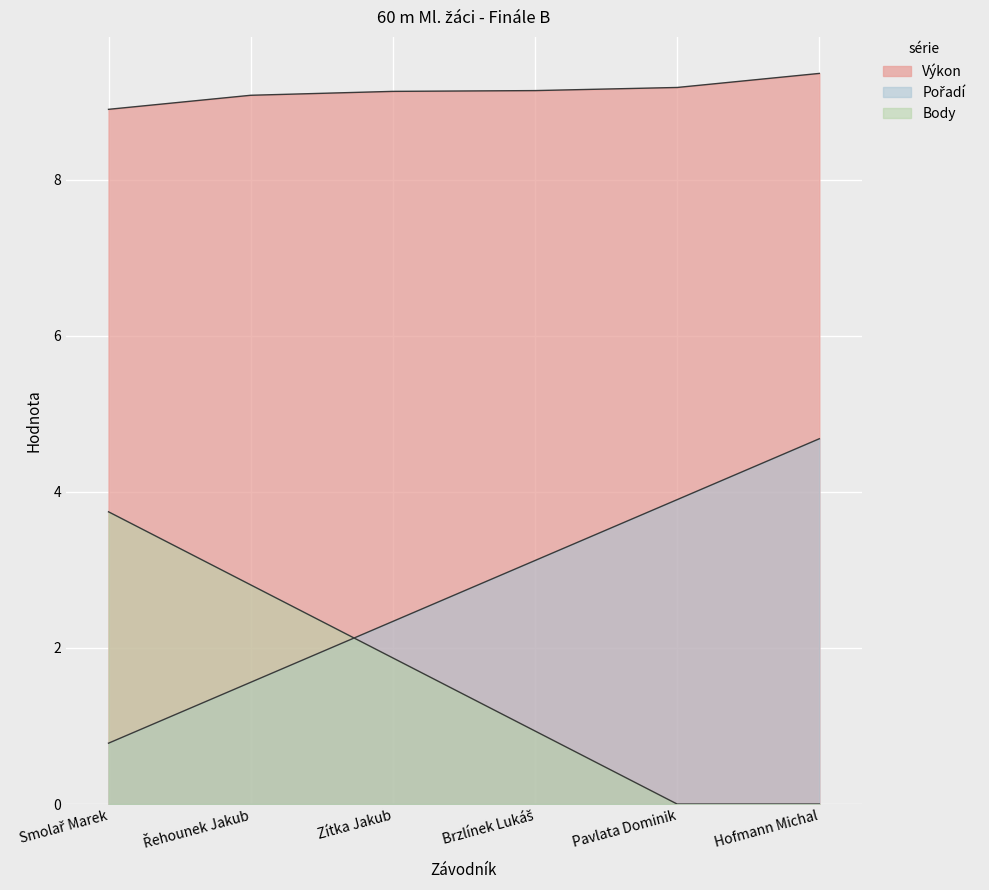

What is the difference between the highest and lowest values at Pavlata Dominik?

9.2